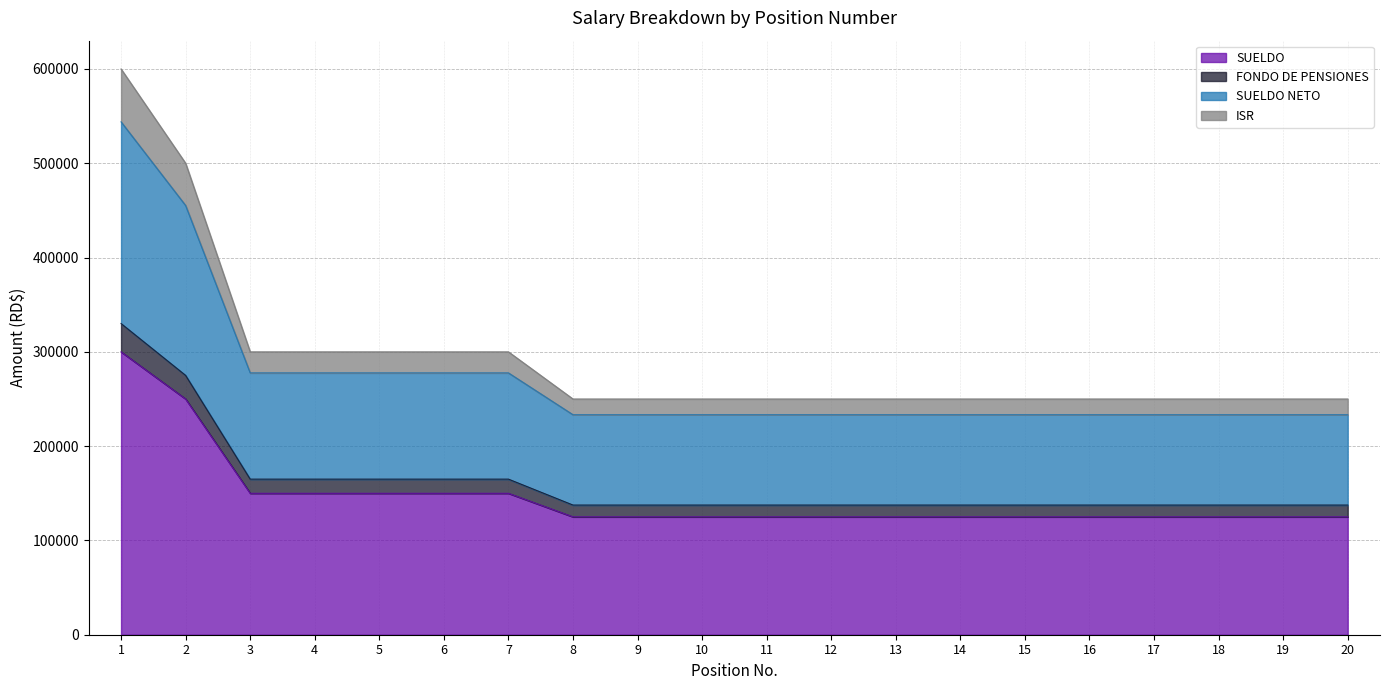

What is the total value across all series at 17?

250000.0